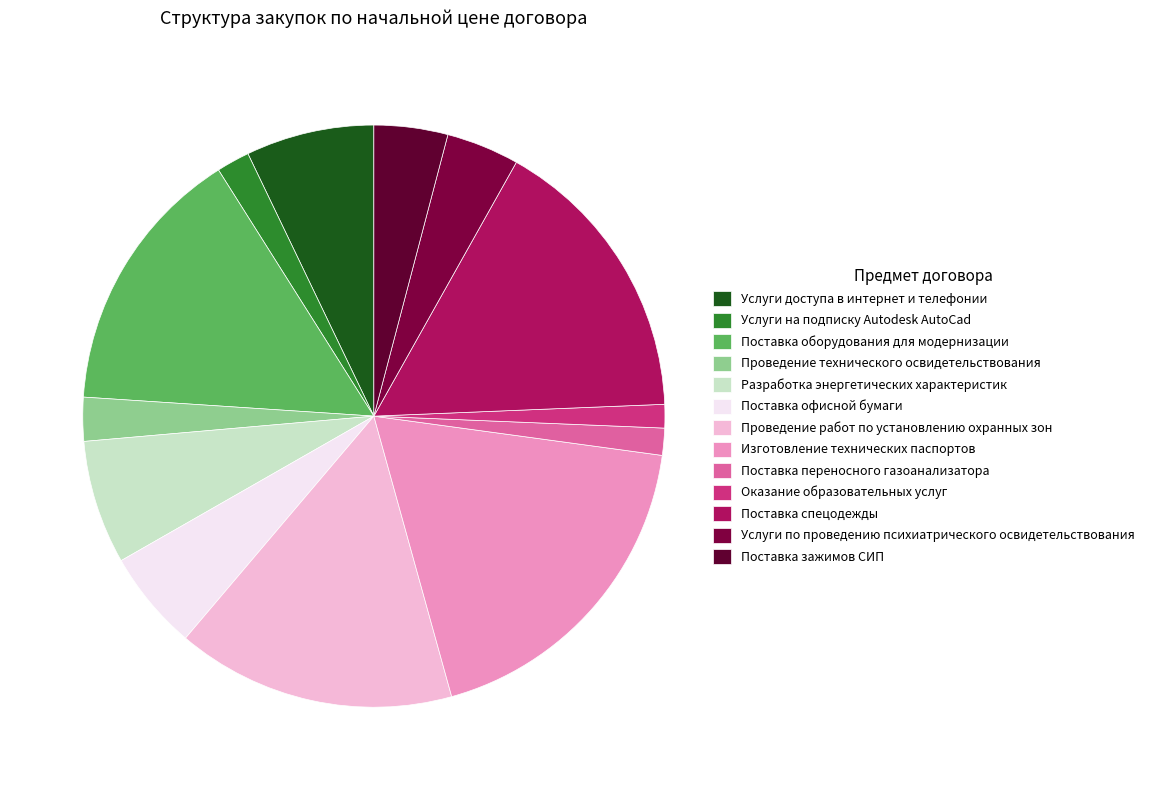

What percentage do Услуги доступа в интернет и телефонии and Поставка офисной бумаги together represent?

12.7%